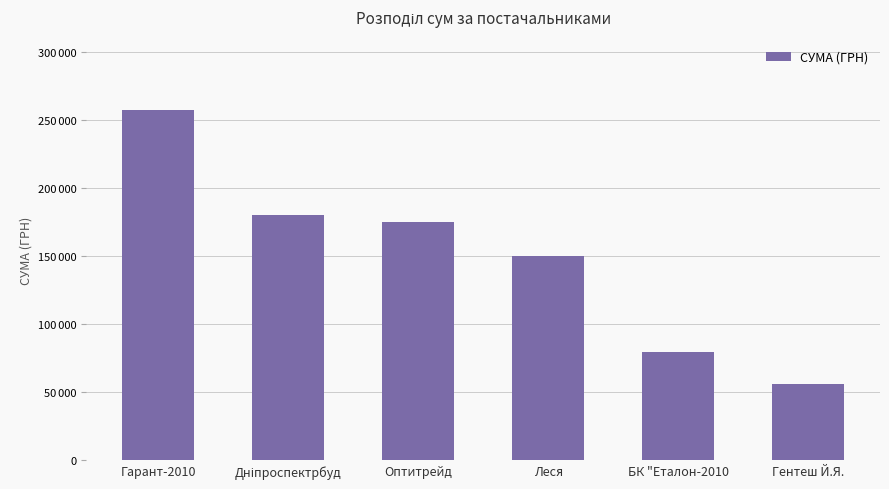

Is it true that the value at Гарант-2010 is 257856.4?

True